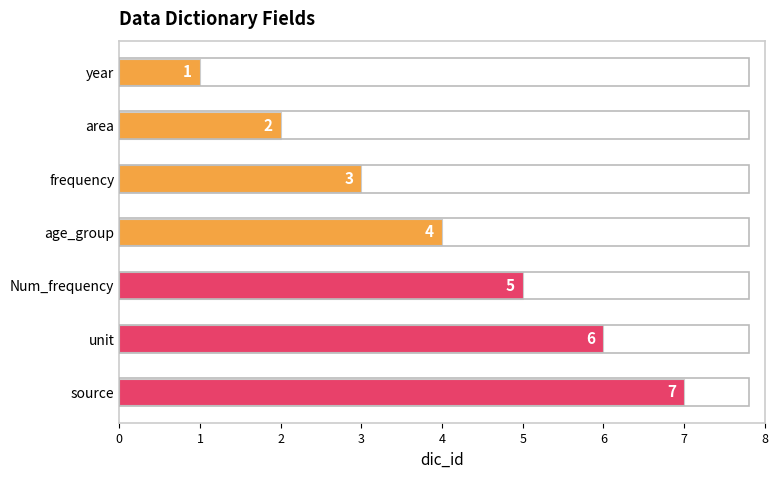

Does the chart contain stacked bars?

No